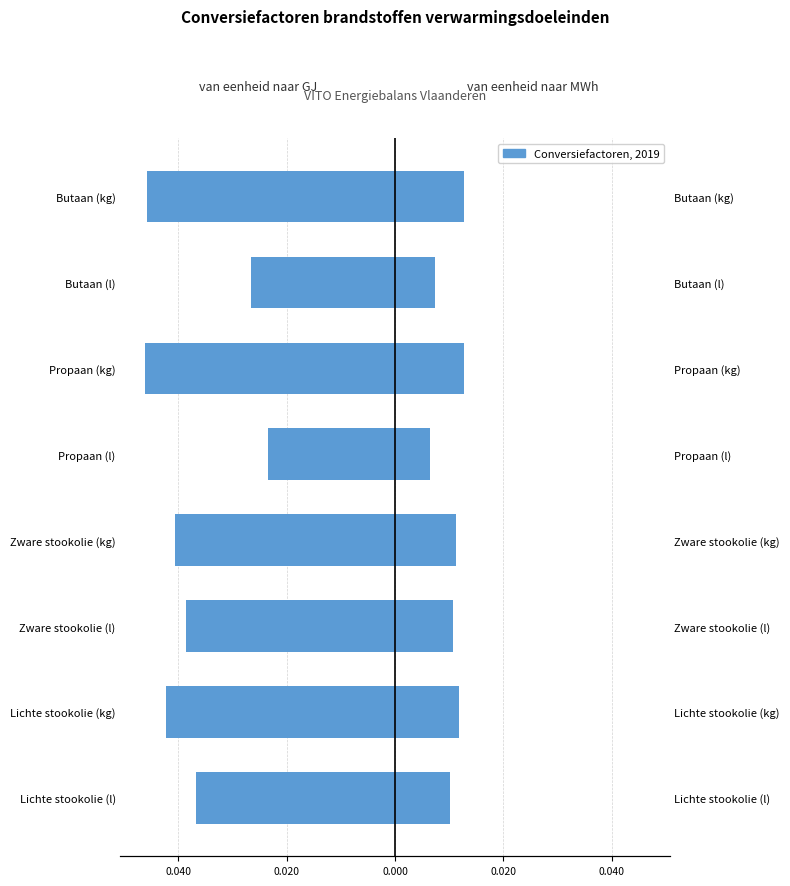

How many categories are shown in the chart?

8